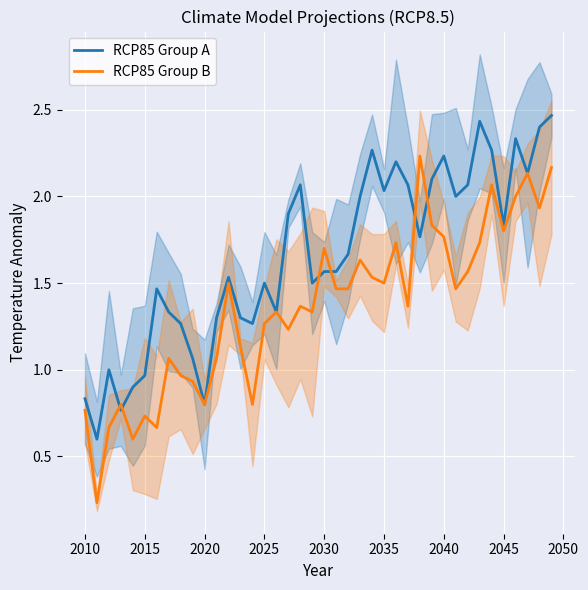

What are all the series names shown in the legend?

RCP85 Group A, RCP85 Group B